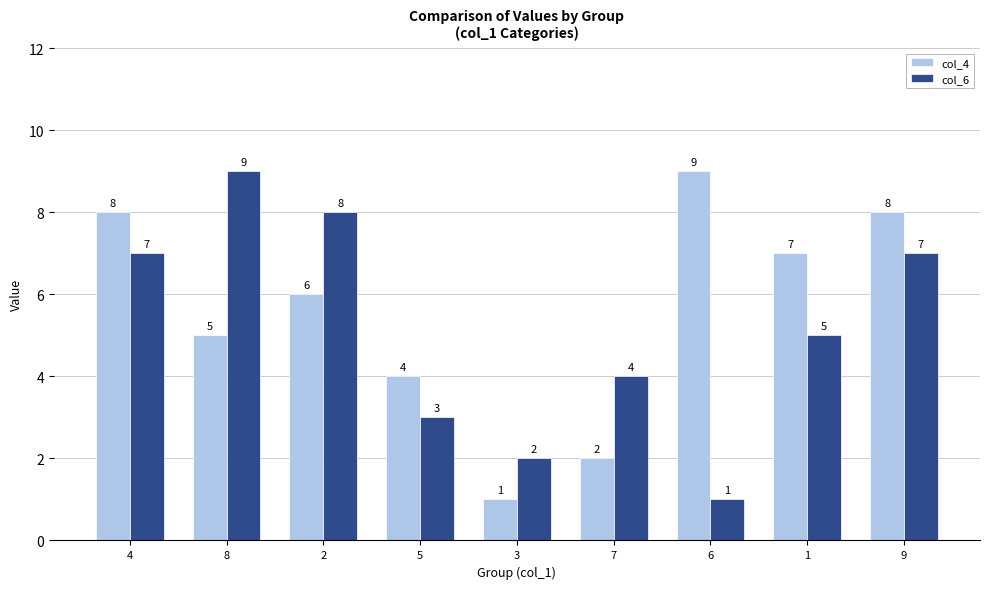

How many data points in col_6 are less than 5?

4